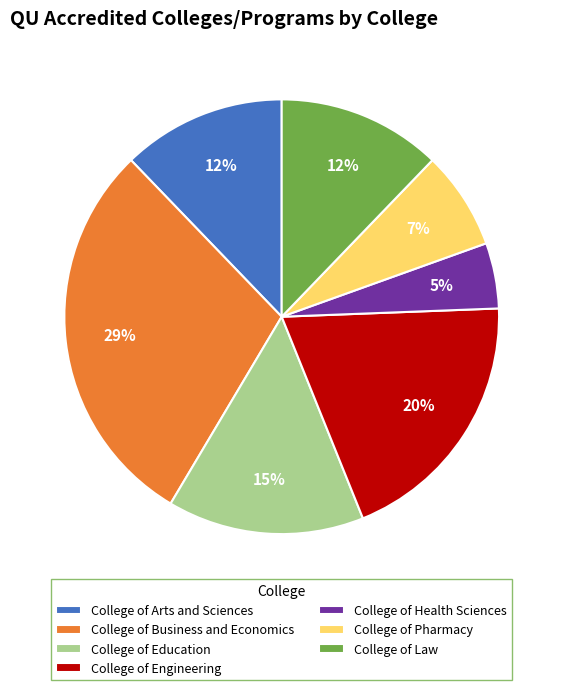

Does College of Education account for over 50% of the chart?

No